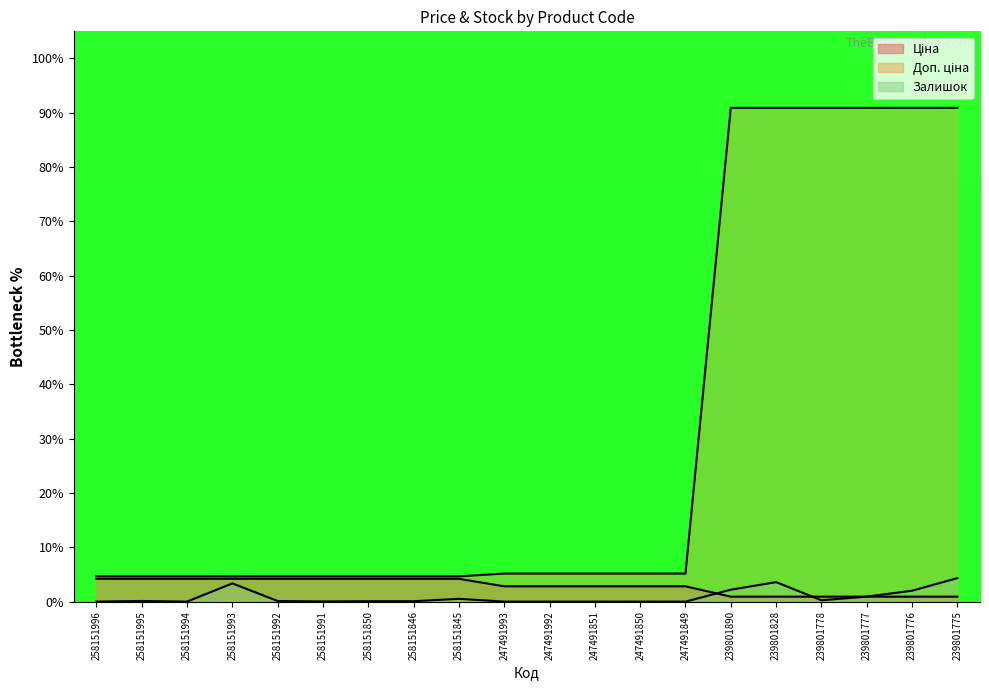

Reading left to right, transcribe all the data shown in this chart.

Ціна: 258151996=4.2	258151995=4.2	258151994=4.2	258151993=4.2	258151992=4.2	258151991=4.2	258151850=4.2	258151846=4.2	258151845=4.2	247491993=2.8	247491992=2.8	247491851=2.8	247491850=2.8	247491849=2.8	239801890=0.9	239801828=0.9	239801778=0.9	239801777=0.9	239801776=0.9	239801775=0.9
Доп. ціна: 258151996=4.6	258151995=4.6	258151994=4.6	258151993=4.6	258151992=4.6	258151991=4.6	258151850=4.6	258151846=4.6	258151845=4.6	247491993=5.2	247491992=5.2	247491851=5.2	247491850=5.2	247491849=5.2	239801890=90.9	239801828=90.9	239801778=90.9	239801777=90.9	239801776=90.9	239801775=90.9
Залишок: 258151996=0.0	258151995=0.1	258151994=0.0	258151993=3.4	258151992=0.1	258151991=0.0	258151850=0.1	258151846=0.1	258151845=0.5	247491993=0.0	247491992=0.0	247491851=0.0	247491850=0.0	247491849=0.0	239801890=2.2	239801828=3.6	239801778=0.2	239801777=0.9	239801776=2.0	239801775=4.3